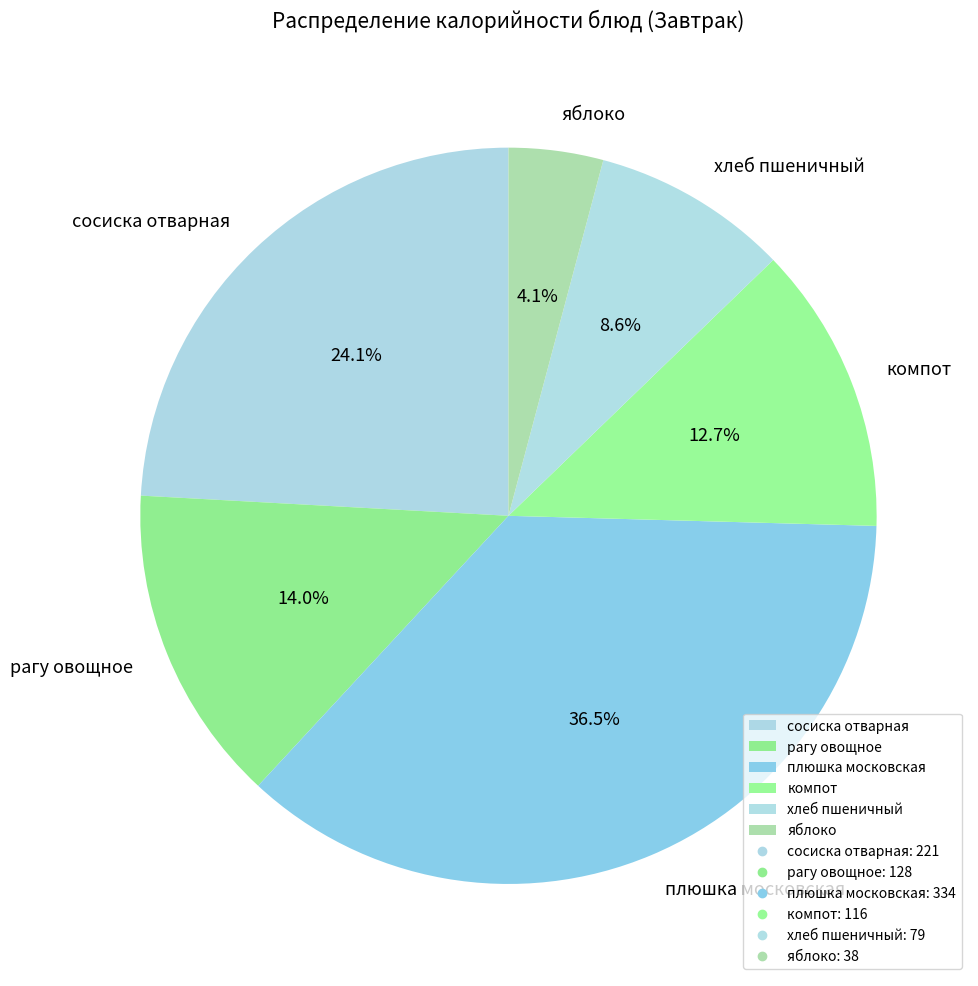

To the nearest percent, what is the difference between the хлеб пшеничный and сосиска отварная slice percentages?

16%